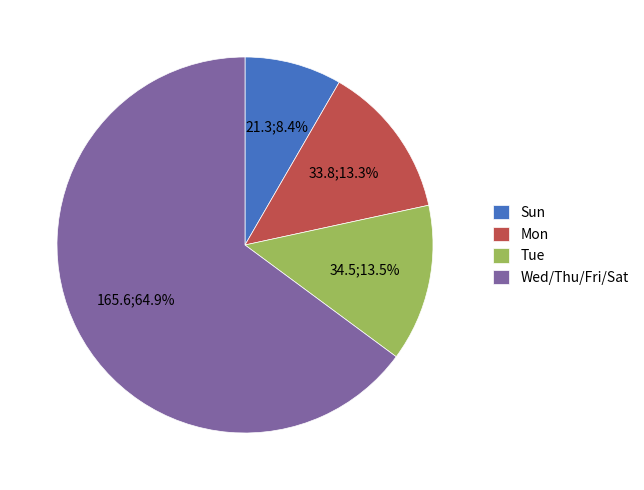

Combined, do Mon and Wed/Thu/Fri/Sat account for over 50%?

Yes